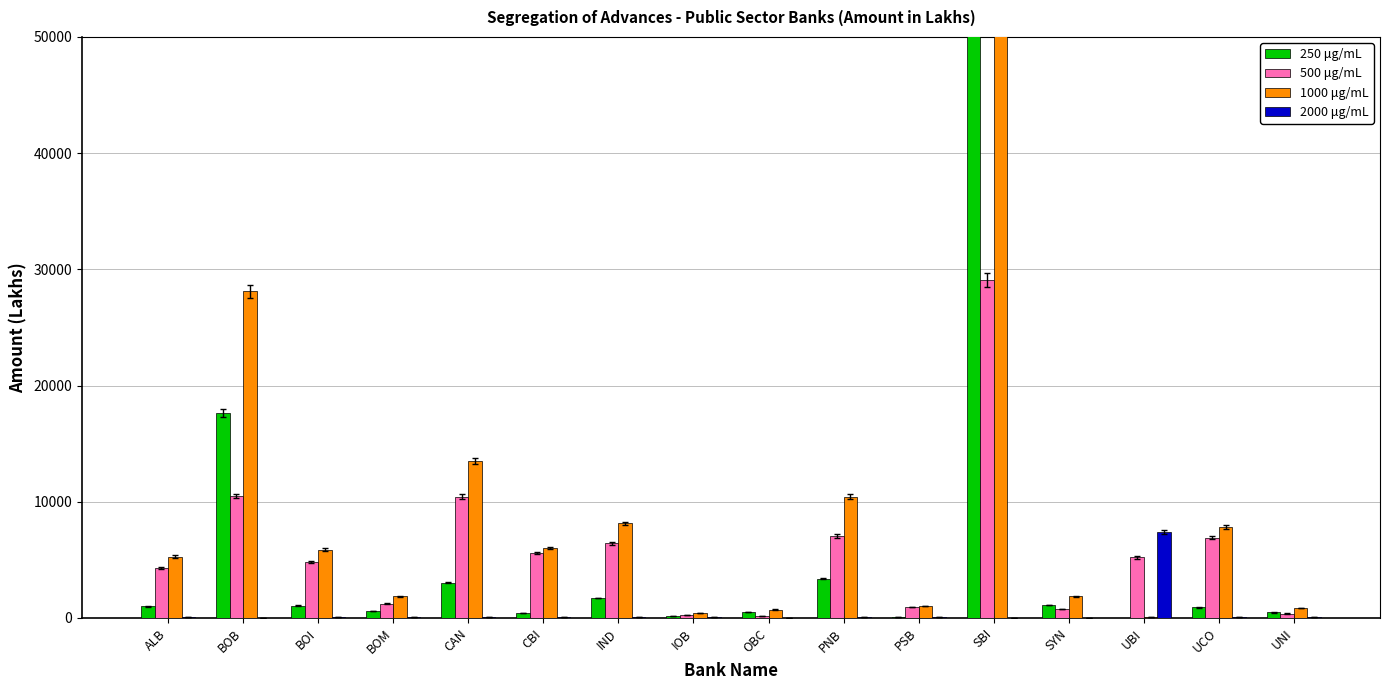

Which series has the largest range (max minus min)?

1000 μg/mL